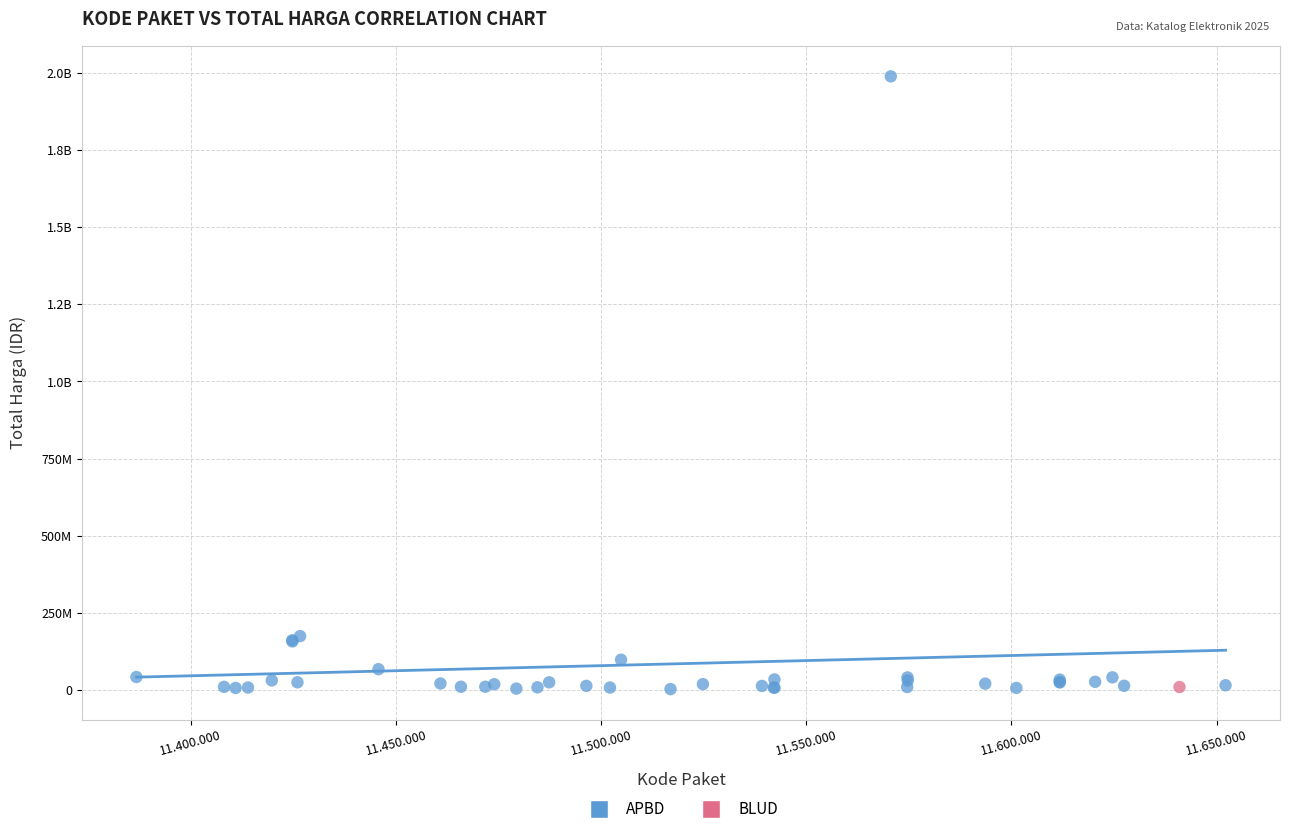

What are all the series names shown in the legend?

APBD, BLUD